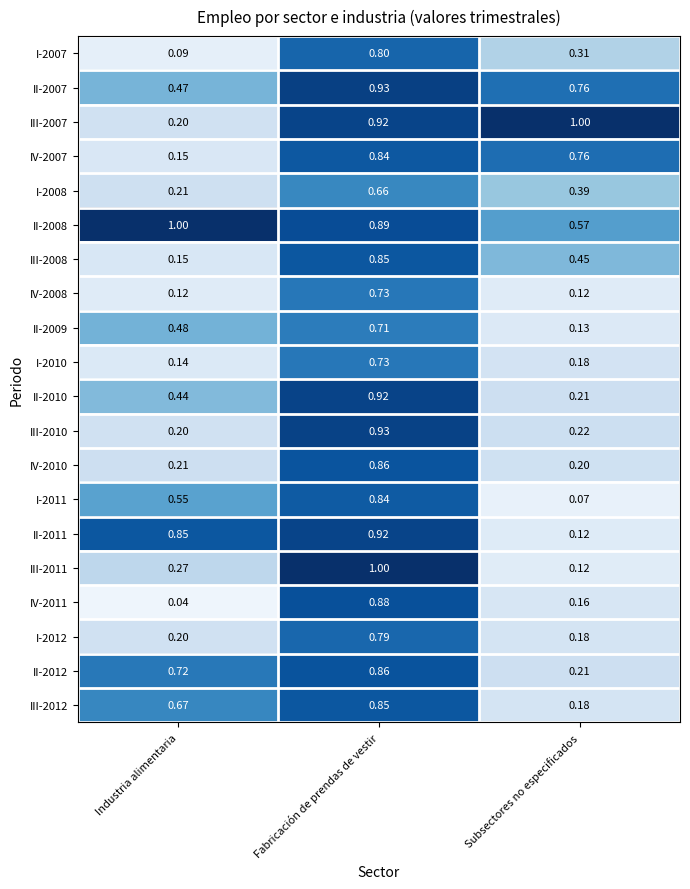

At which category is the sum across all series the highest?

Fabricación de prendas de vestir